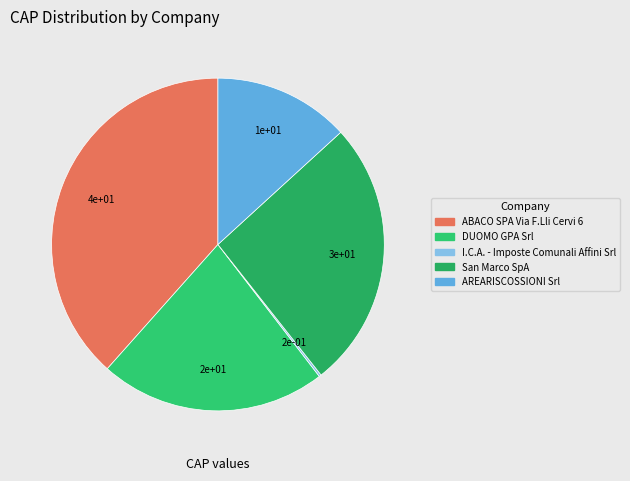

The DUOMO GPA Srl slice represents 22% of the pie. True or false?

True